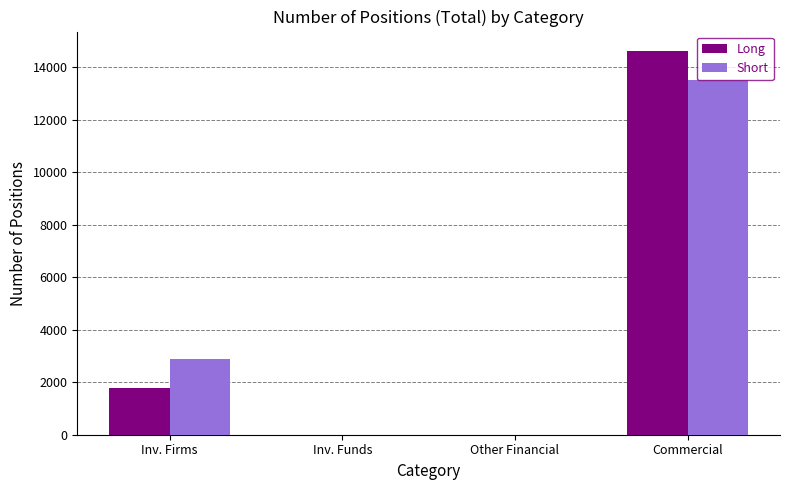

What is the average value of the Short series?

4104